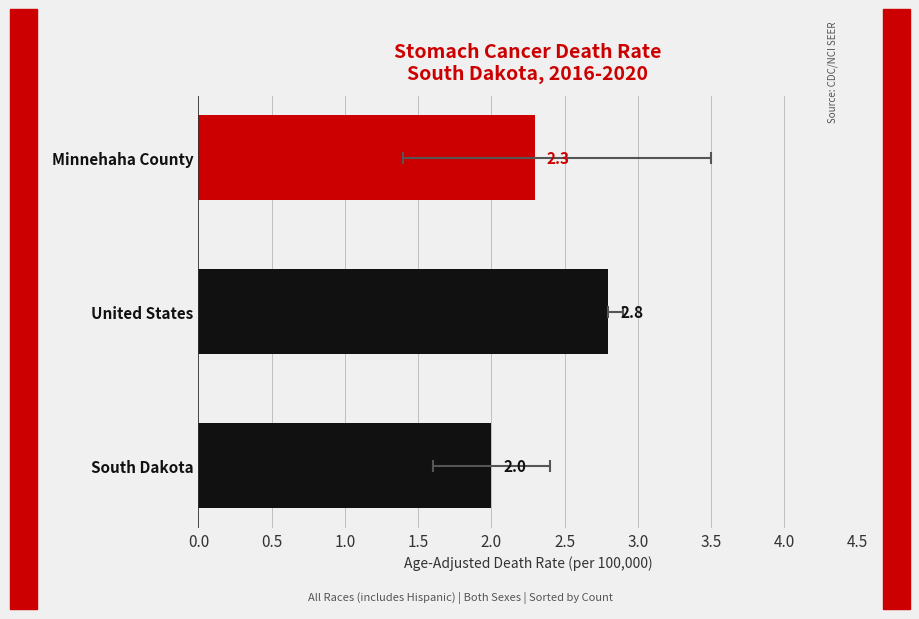

Which has a higher value, 0.0 or 1.0?

1.0